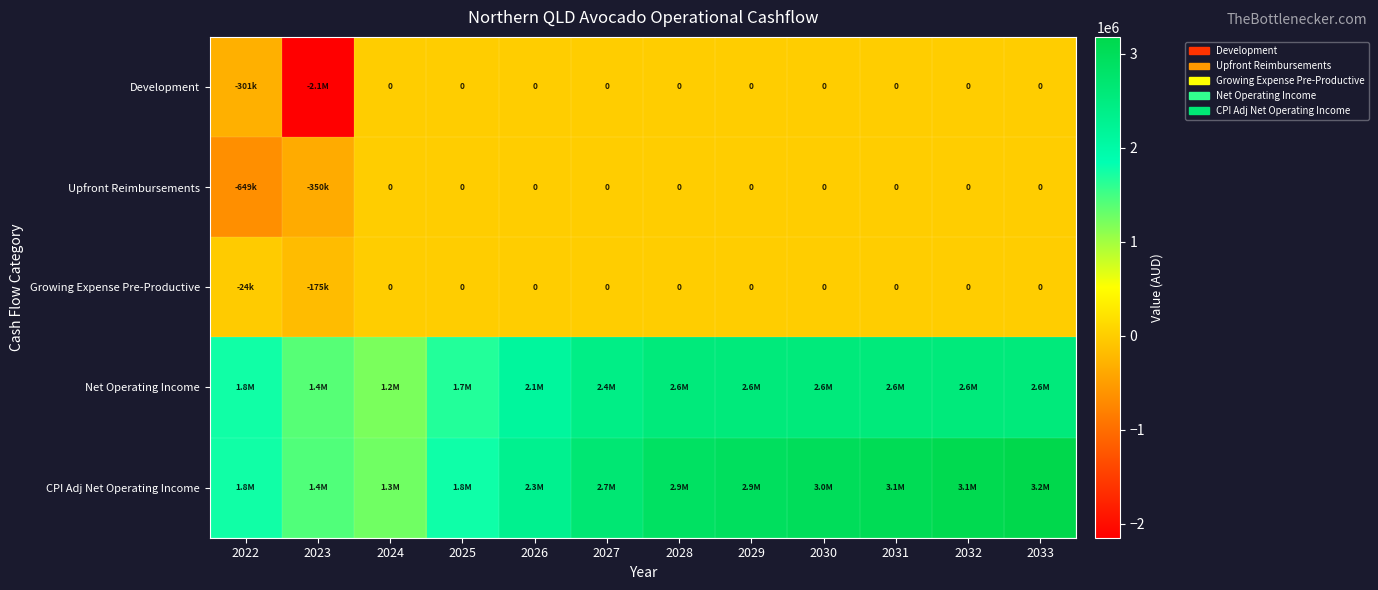

The Upfront Reimbursements series shows -381821 at 2032. True or false?

False